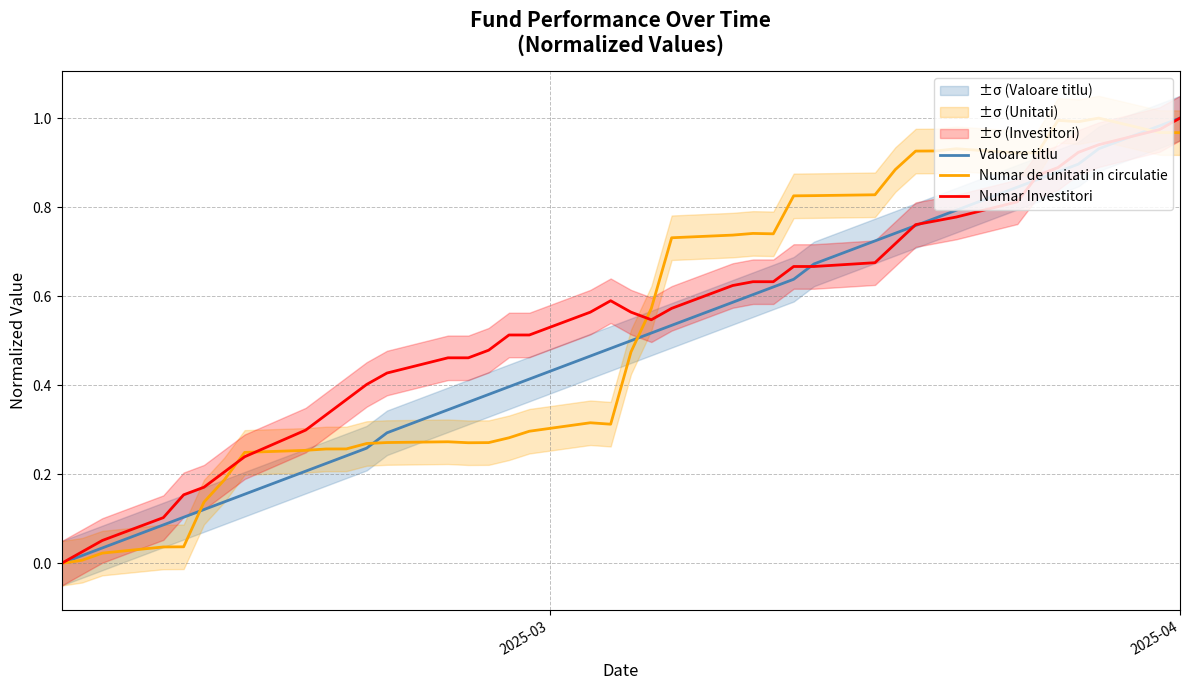

How many interior local valleys does the Numar Investitori series have?

1